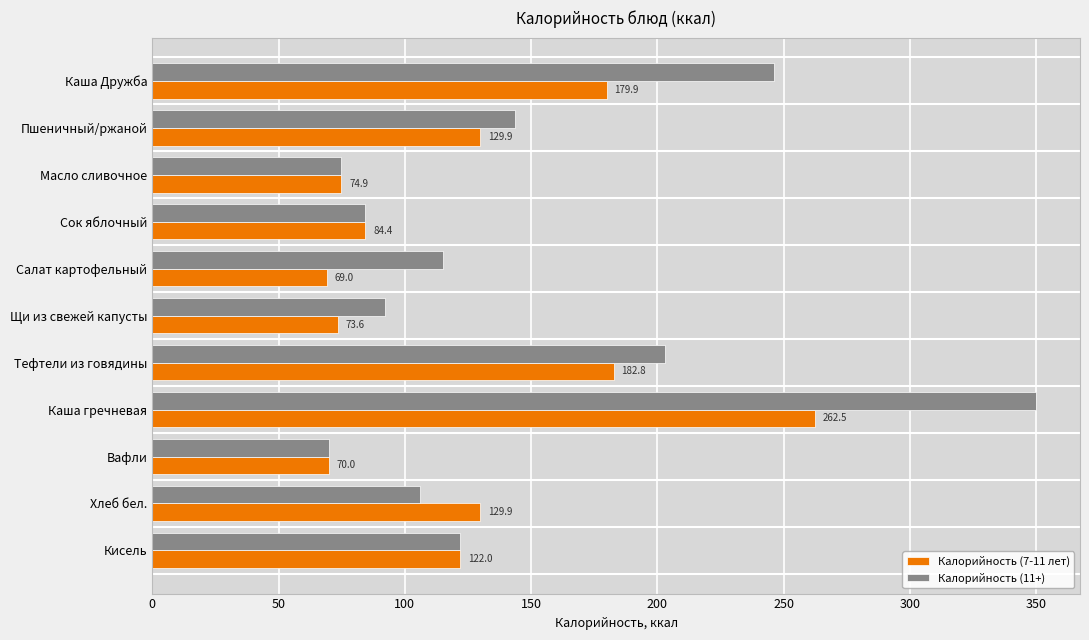

What is the difference between the second highest and second lowest values in the Калорийность (11+) series?

171.5